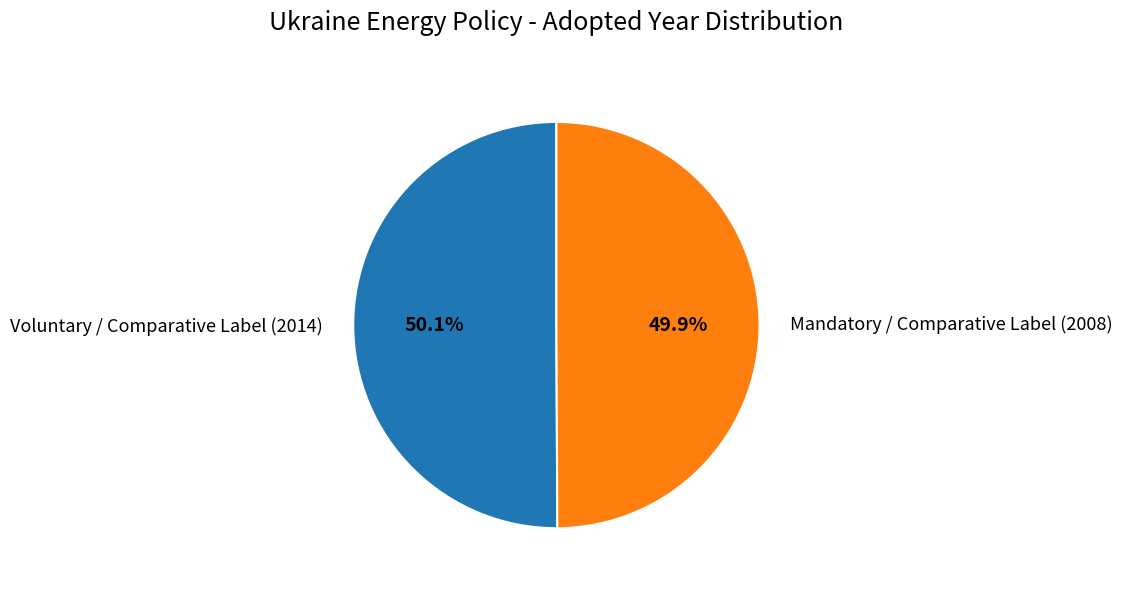

How many segments does this pie chart have?

2